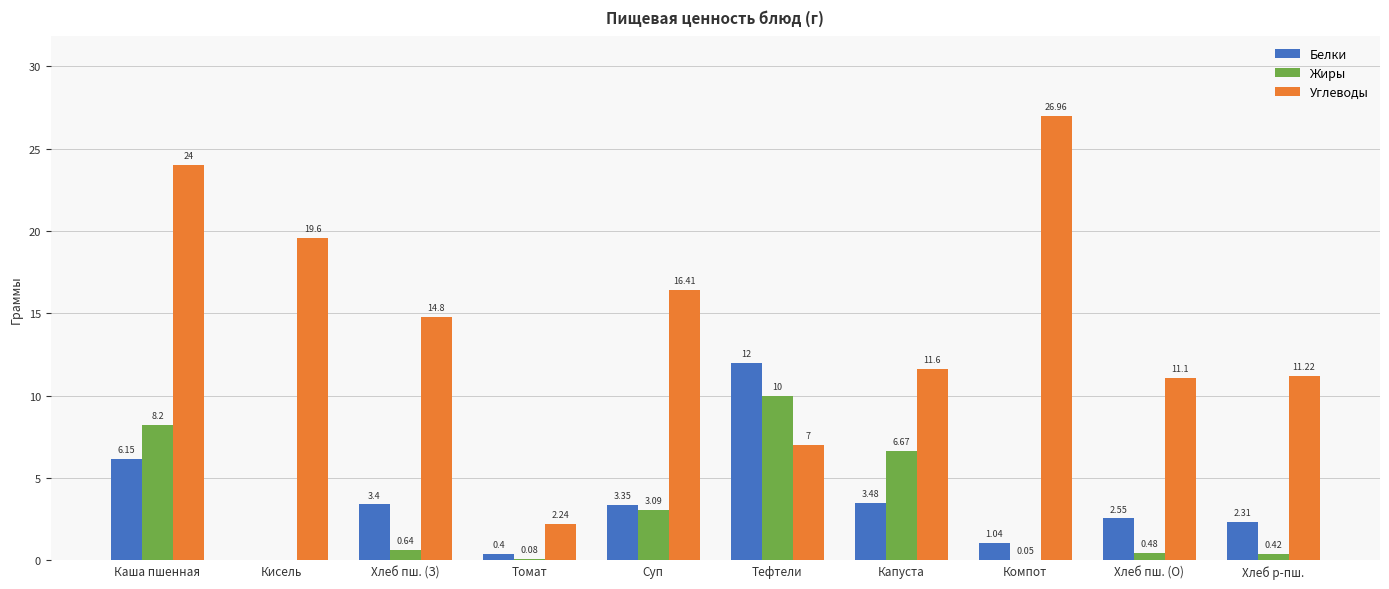

What is the sum of the Жиры values at Хлеб р-пш. and Тефтели?

10.4